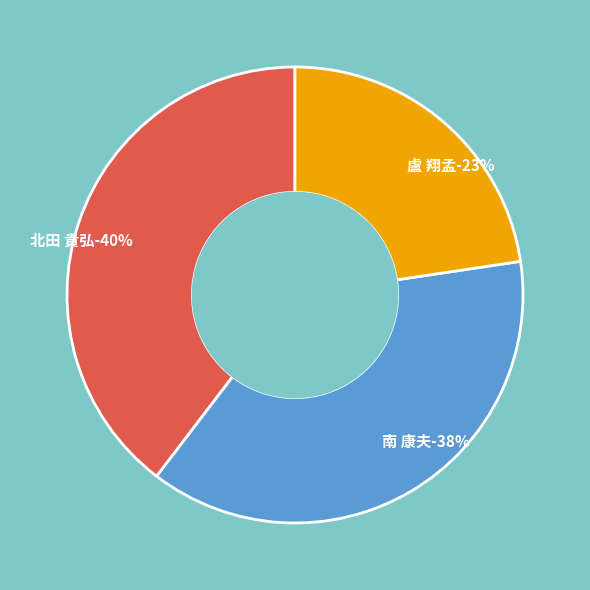

What is the smallest slice in the pie chart?

盧 翔孟